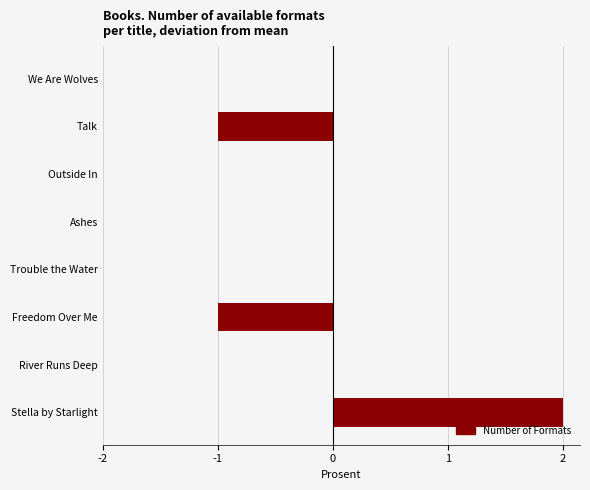

The chart shows a value of 1 at River Runs Deep. True or false?

False